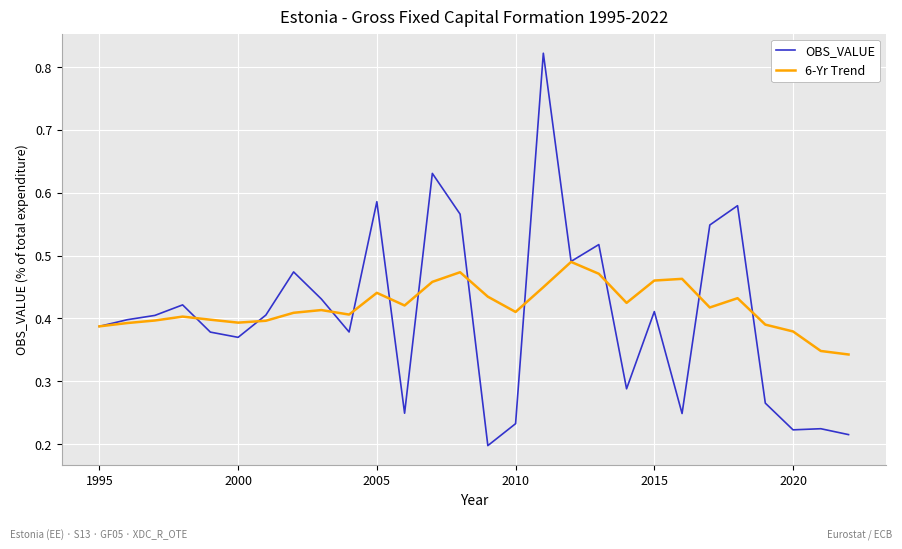

Rank the series by their maximum value, from highest to lowest.

OBS_VALUE, 6-Yr Trend